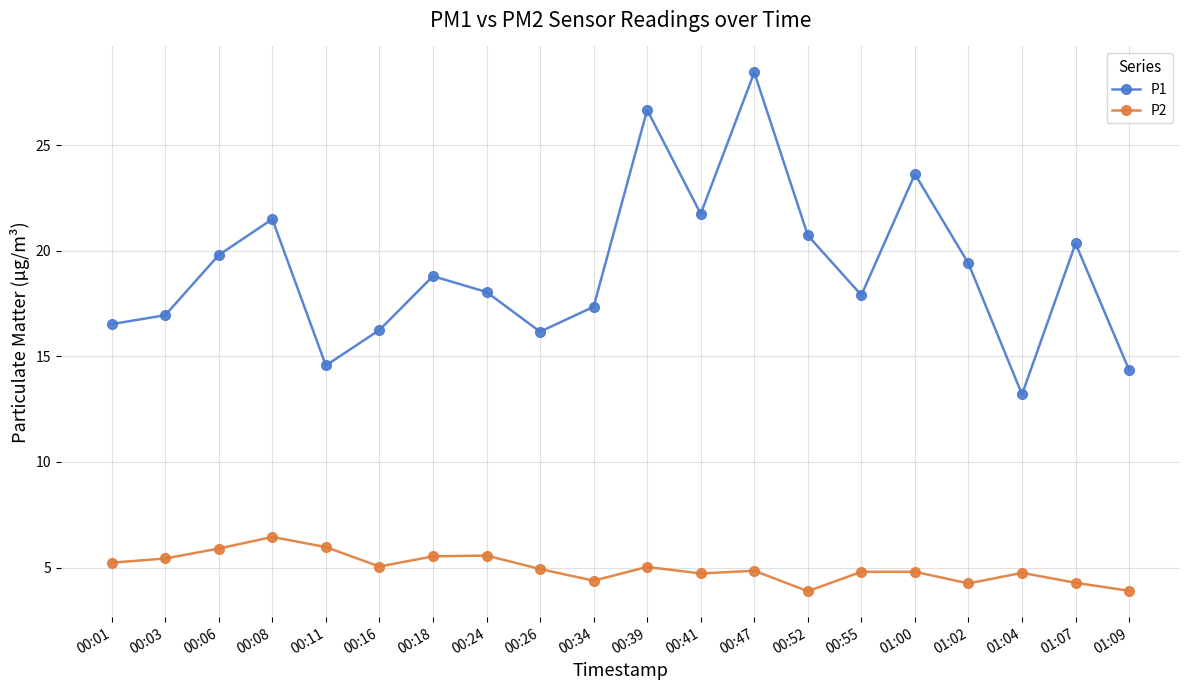

What is the spread (max minus min) of values at 00:55?

13.1